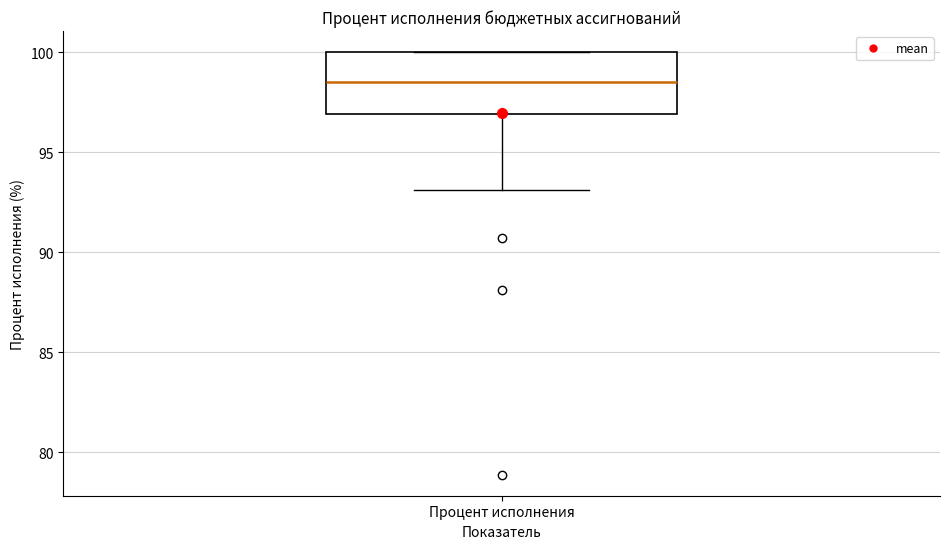

Where is the lower edge of the box for Процент исполнения on the y-axis? The values are not printed on the chart, so give them approximately, as read against the axis.

97.0